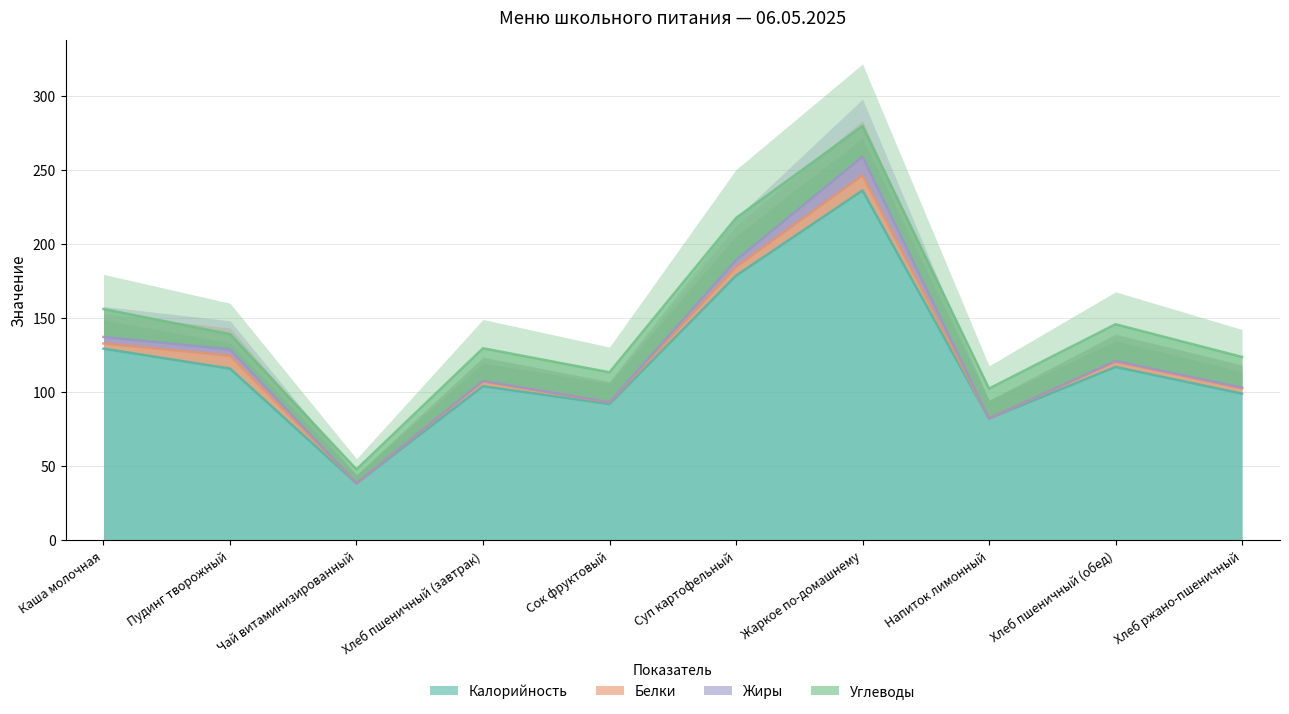

Does the chart display data point markers on the line(s)?

No